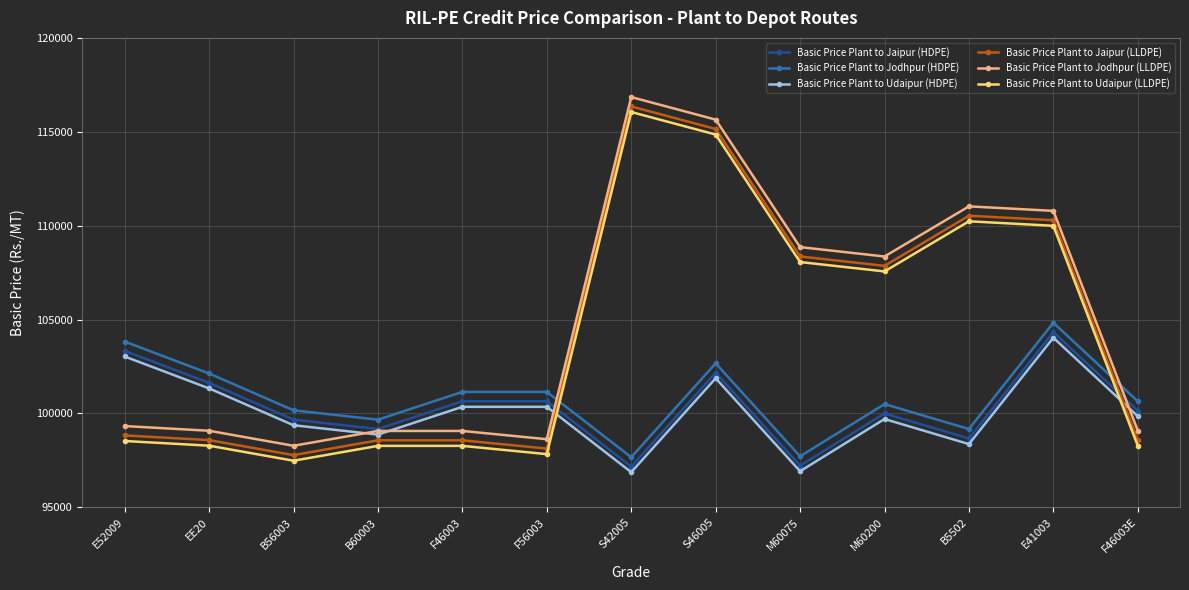

What is the difference between the maximum and minimum values in the Basic Price Plant to Jodhpur (HDPE) series?

7160